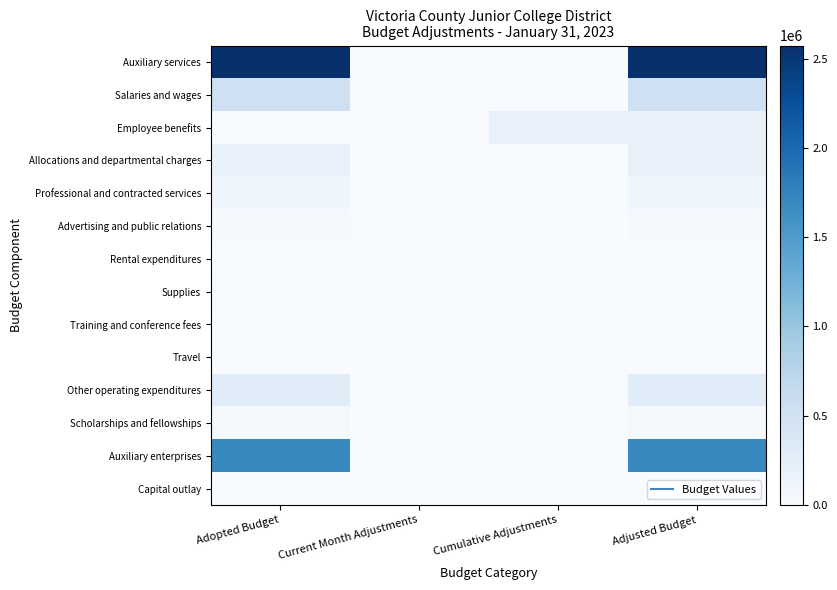

Between Cumulative Adjustments and Adjusted Budget, which is larger?

Adjusted Budget